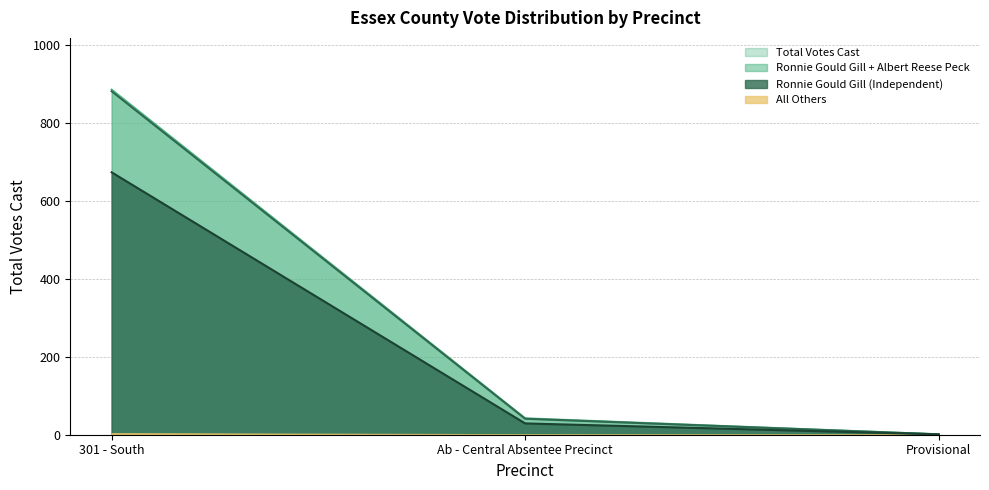

How many lines are shown in the chart?

4